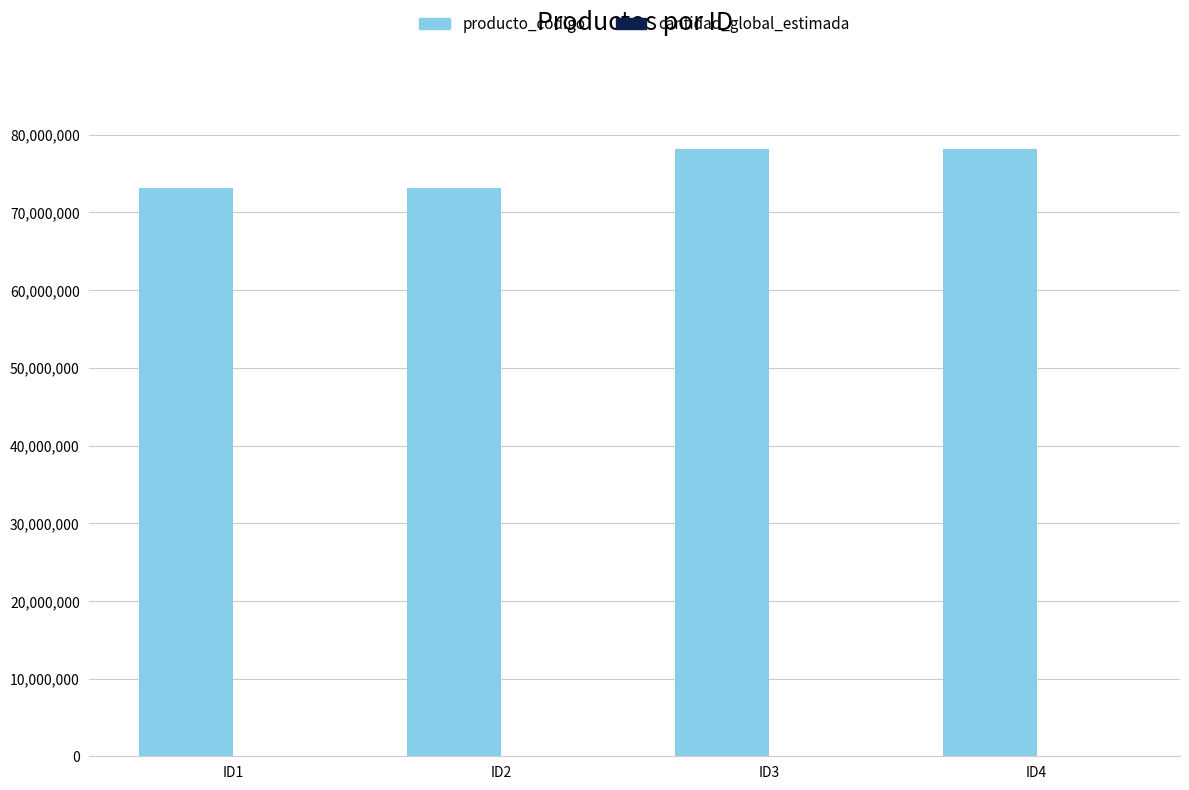

What is the highest value of the producto_codigo series?

78180101